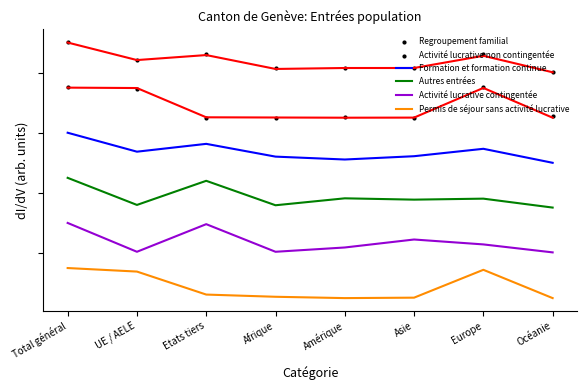

Is the value of Activité lucrative non contingentée at UE / AELE greater than the value of Formation et formation continue at Océanie?

Yes